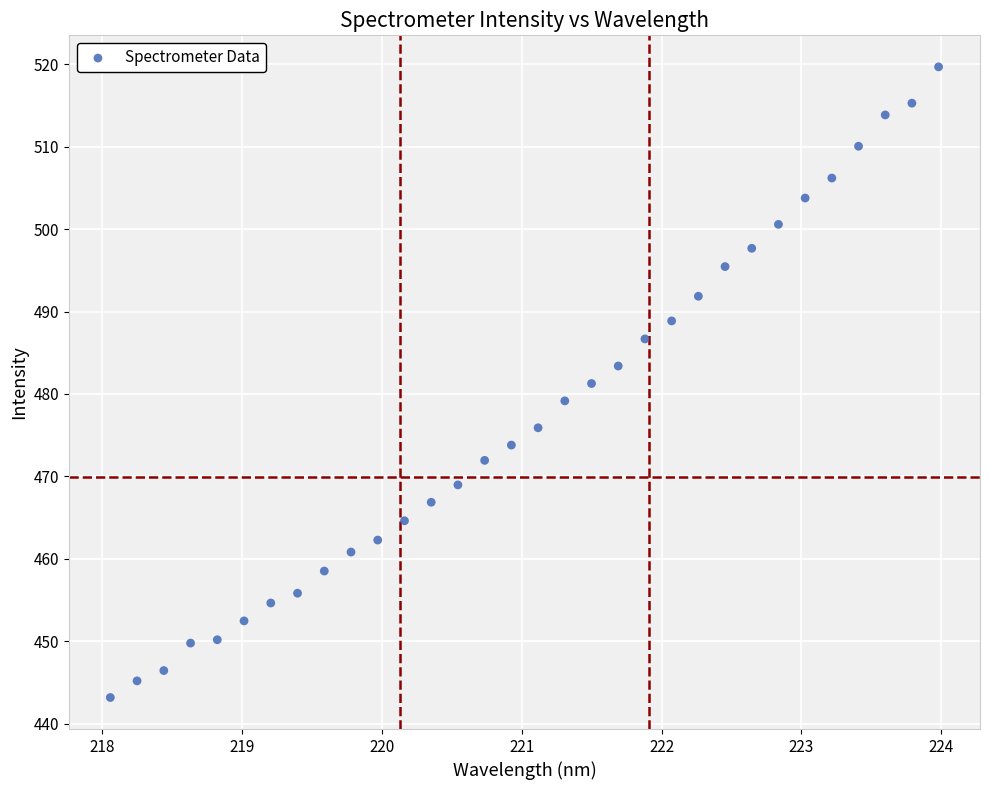

What is the range of X values (max minus min)?

5.9